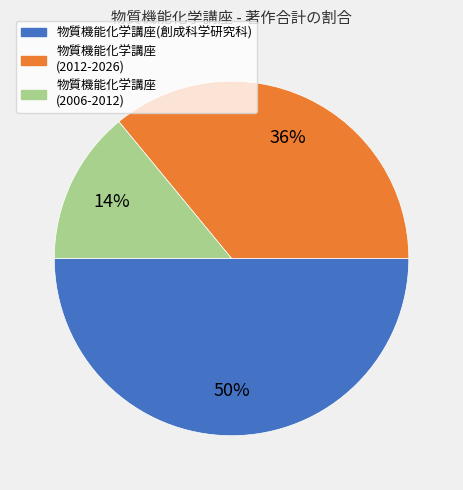

Approximately how many times larger is the value at 物質機能化学講座 (2012-2026) compared to 物質機能化学講座(創成科学研究科)?

0.7